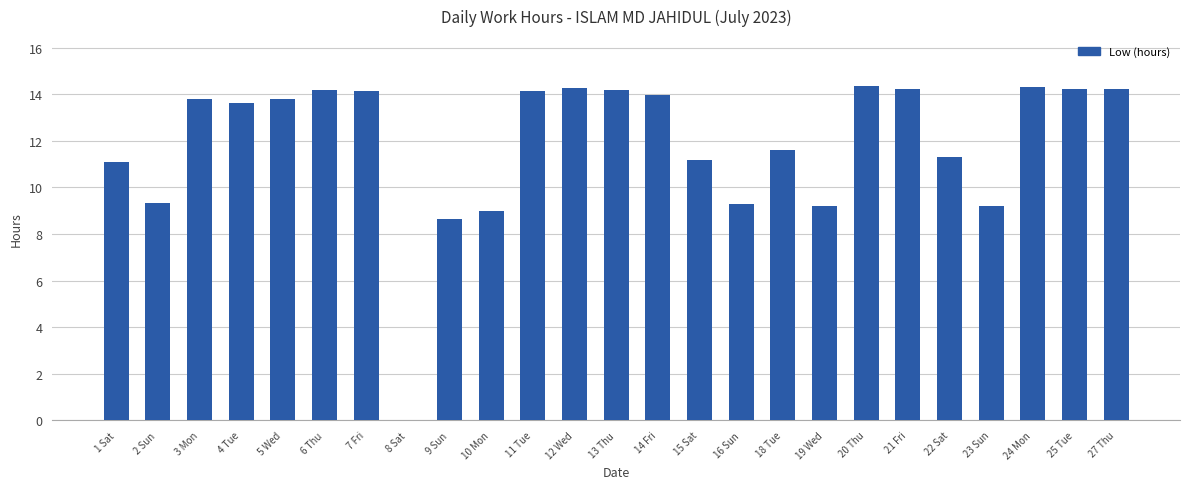

What is the sum of all values?

297.3